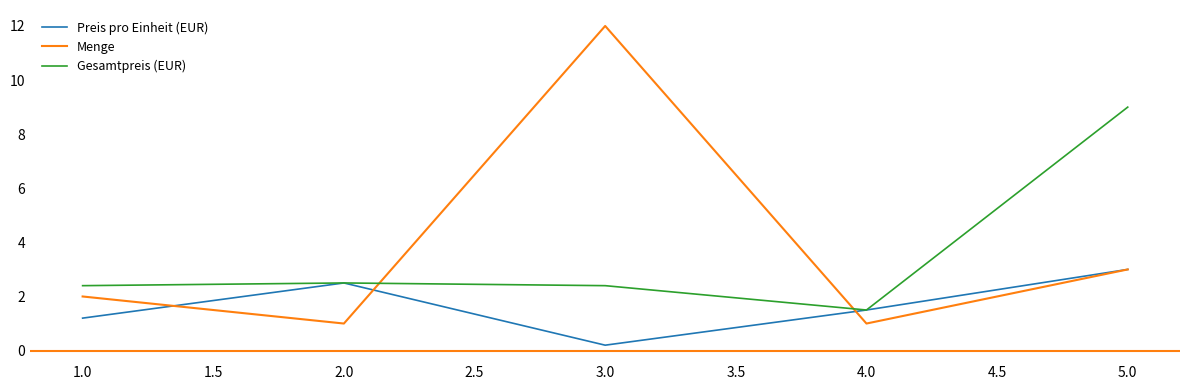

How many series are shown in this chart?

3